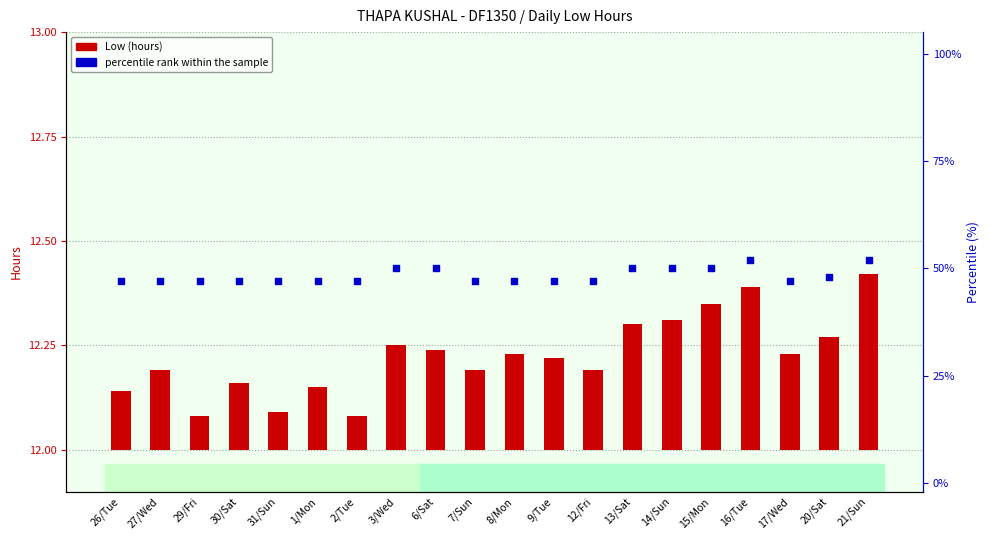

Which series has the largest Y range (max minus min)?

percentile rank within the sample